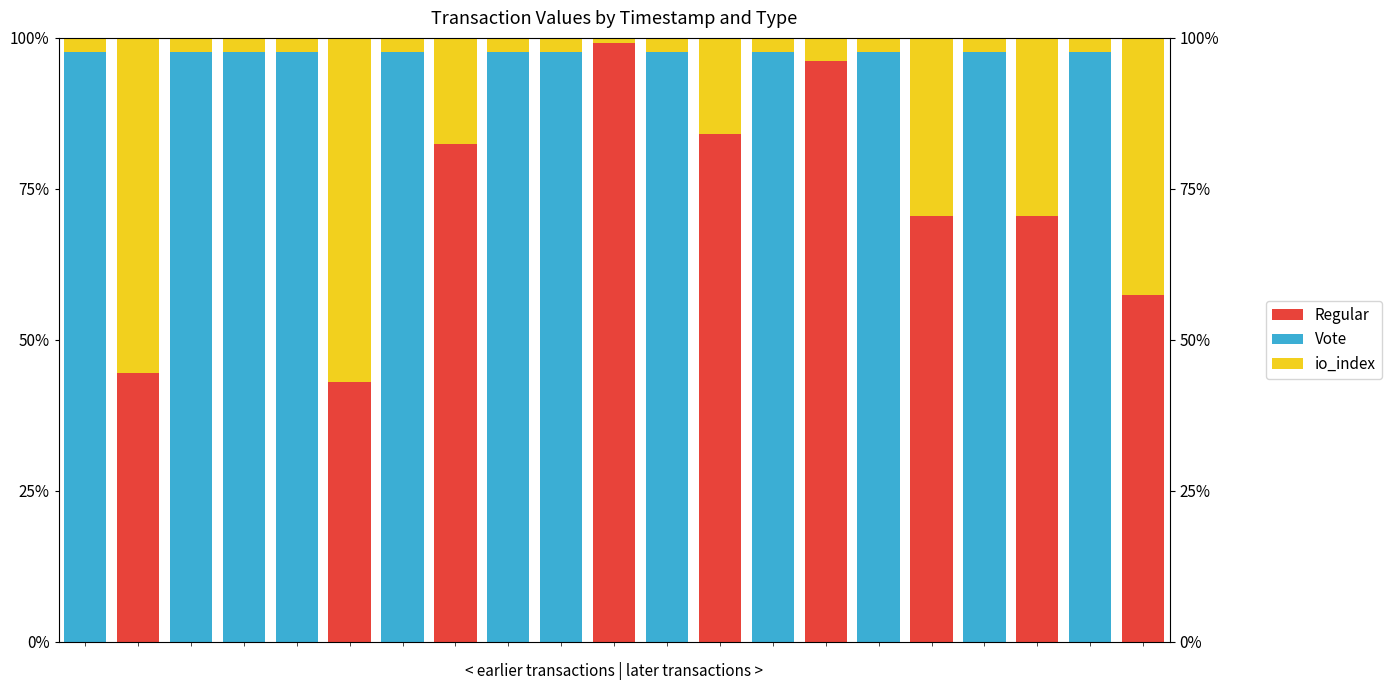

Reading left to right, transcribe all the data shown in this chart.

Regular: 0=0.0	1=44.6	2=0.0	3=0.0	4=0.0	5=43.1	6=0.0	7=82.5	8=0.0	9=0.0	10=99.2	11=0.0	12=84.1	13=0.0	14=96.2	15=0.0	16=70.5	17=0.0	18=70.5	19=0.0	20=57.4
Vote: 0=97.7	1=0.0	2=97.7	3=97.7	4=97.7	5=0.0	6=97.7	7=0.0	8=97.7	9=97.7	10=0.0	11=97.7	12=0.0	13=97.7	14=0.0	15=97.7	16=0.0	17=97.7	18=0.0	19=97.7	20=0.0
io_index: 0=2.3	1=55.4	2=2.3	3=2.3	4=2.3	5=56.9	6=2.3	7=17.5	8=2.3	9=2.3	10=0.8	11=2.3	12=15.9	13=2.3	14=3.8	15=2.3	16=29.5	17=2.3	18=29.5	19=2.3	20=42.6